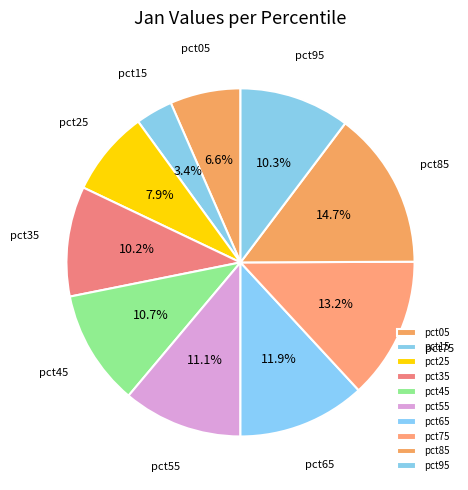

Does pct05 account for over 50% of the chart?

No